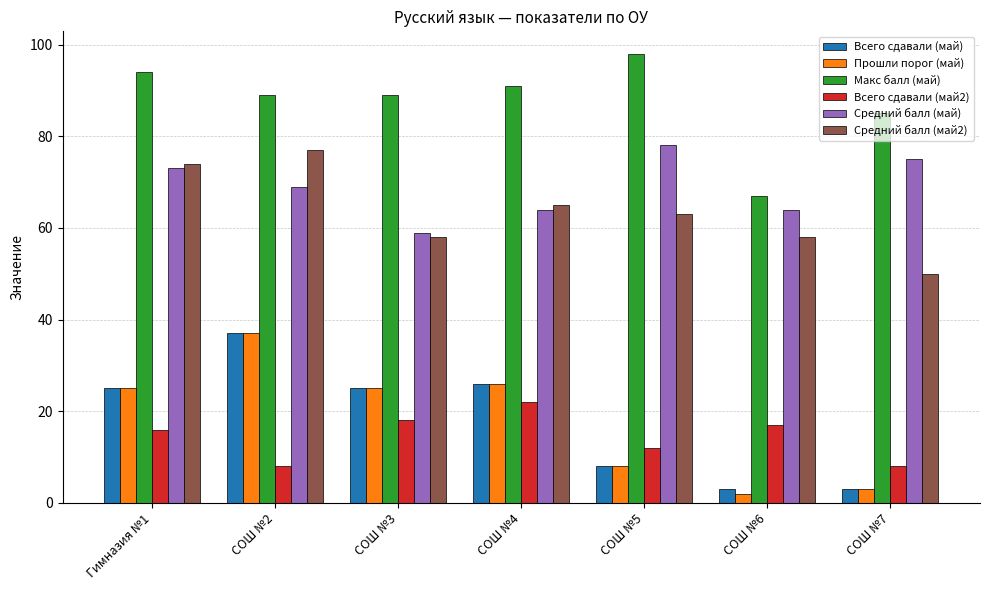

Which series has the largest range (max minus min)?

Прошли порог (май)